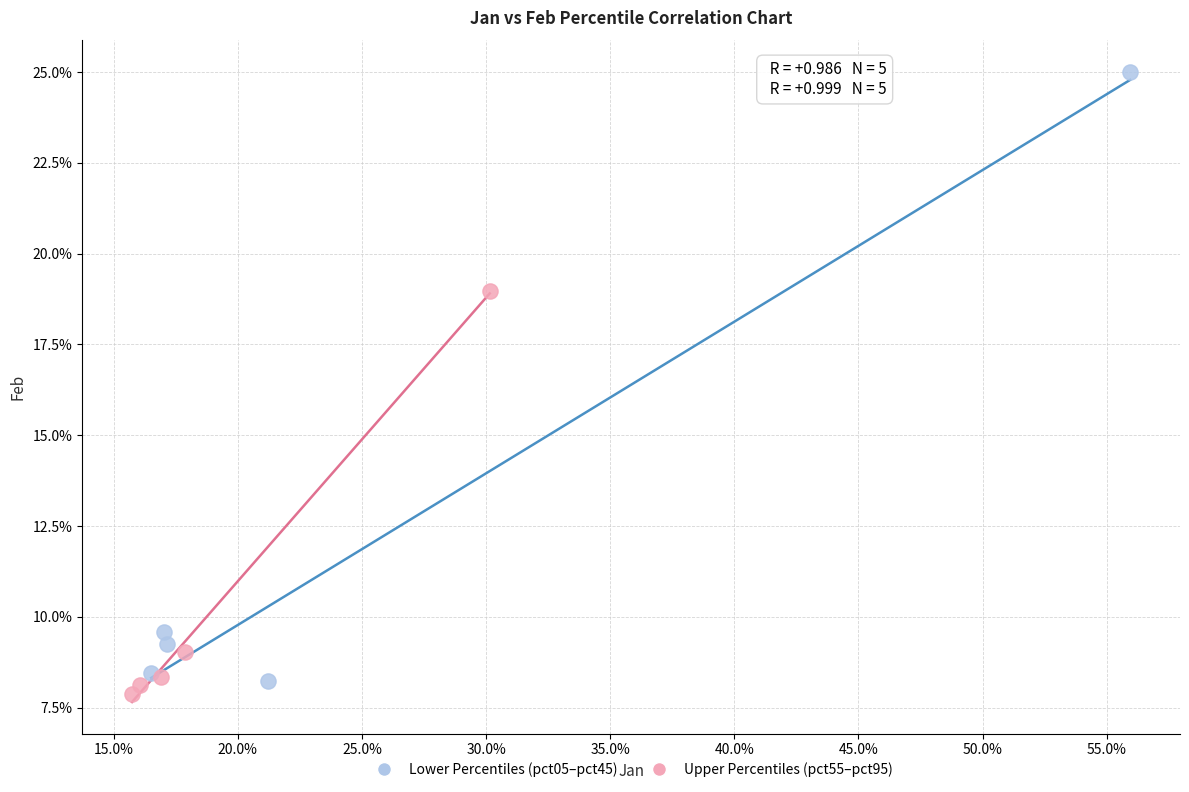

What are all the series names shown in the legend?

Lower Percentiles (pct05–pct45), Upper Percentiles (pct55–pct95)